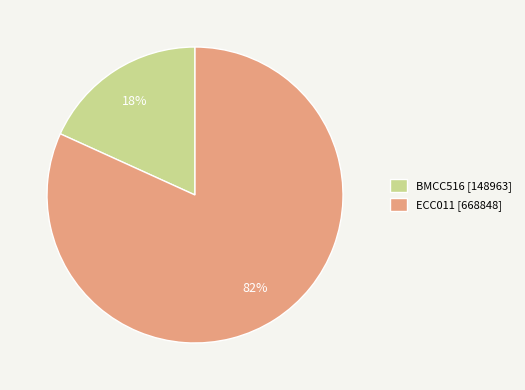

Approximately how many times larger is the value at BMCC516 compared to ECC011?

0.2